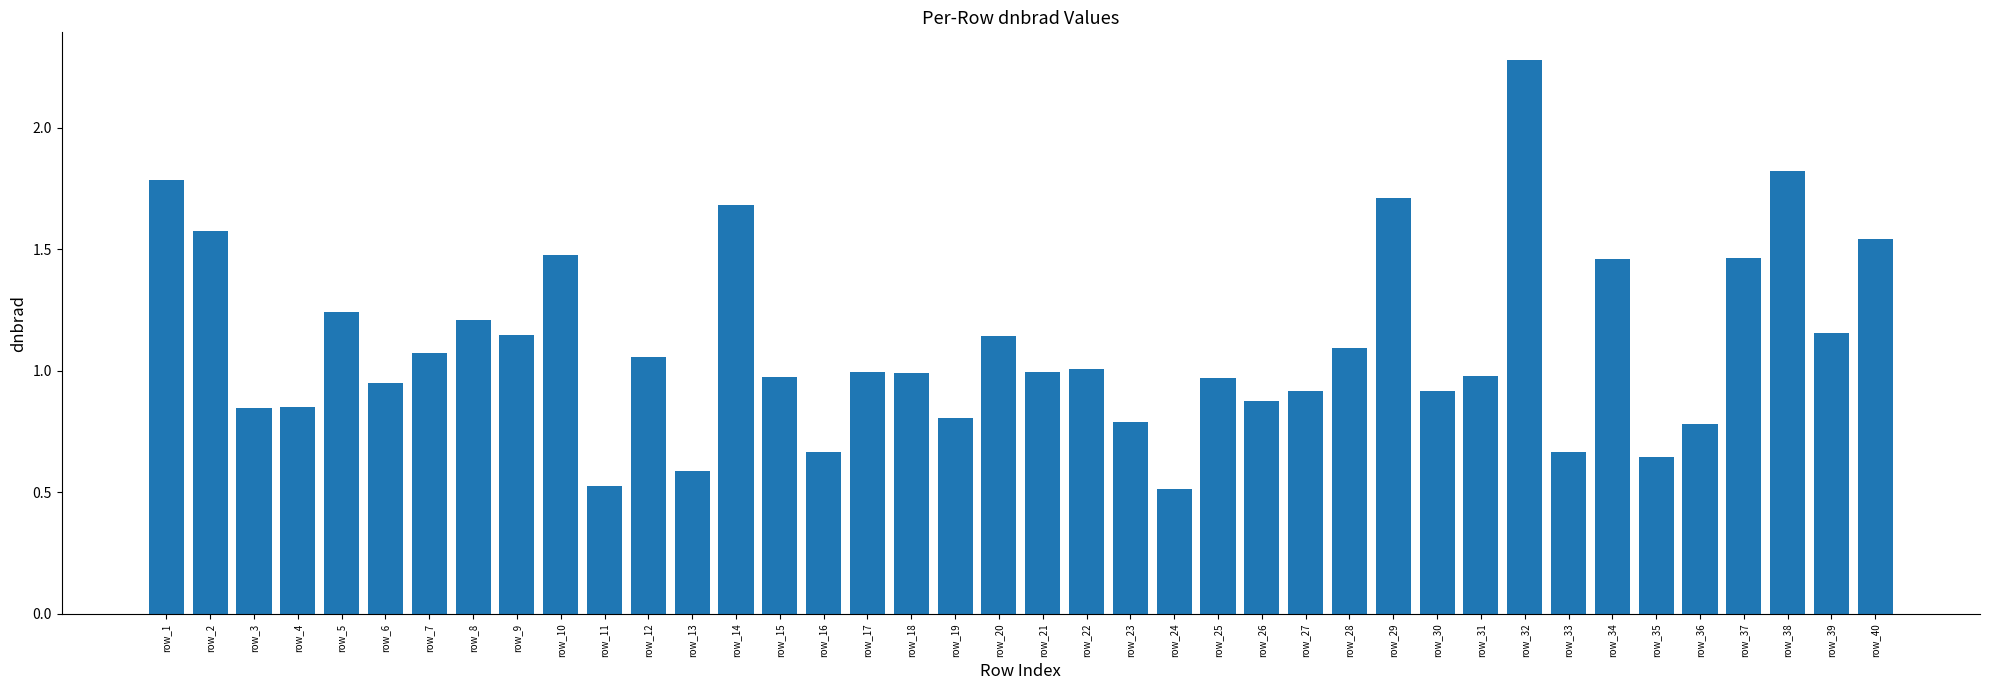

Is it true that the value at row_36 is 0.8?

True